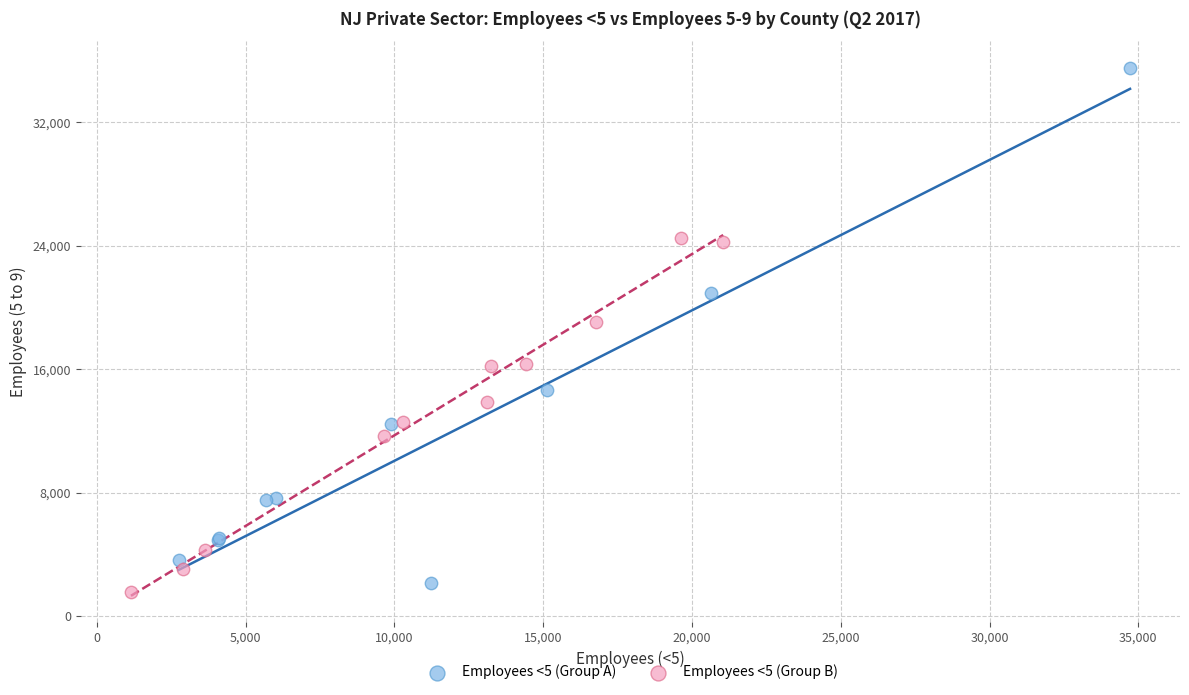

What are all the series names shown in the legend?

Employees <5 (Group A), Employees <5 (Group B)